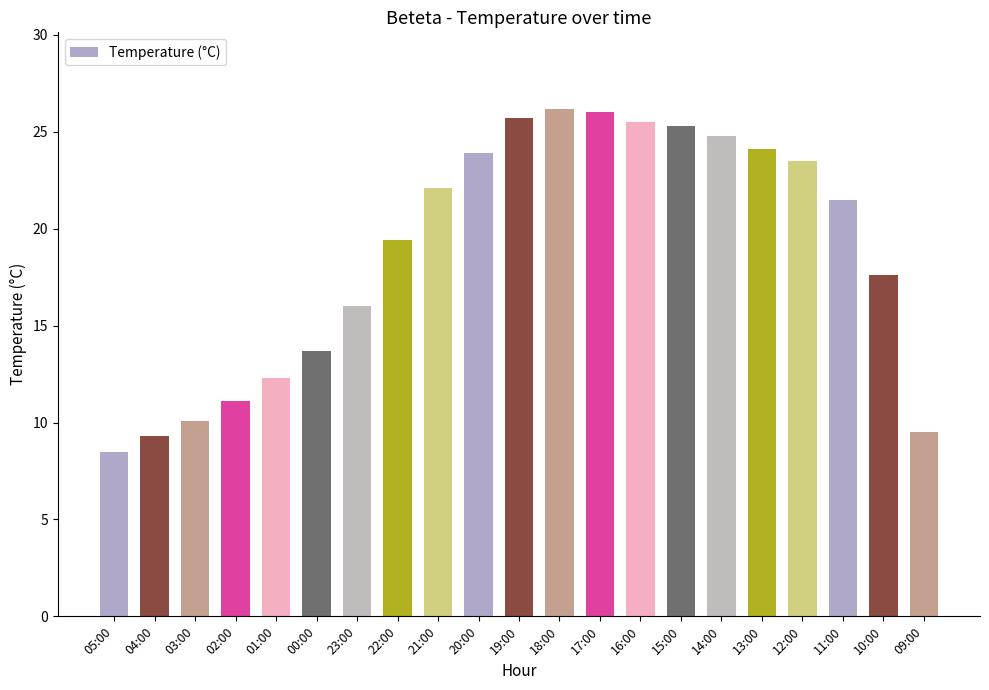

Between 16:00 and 17:00, which is larger?

17:00